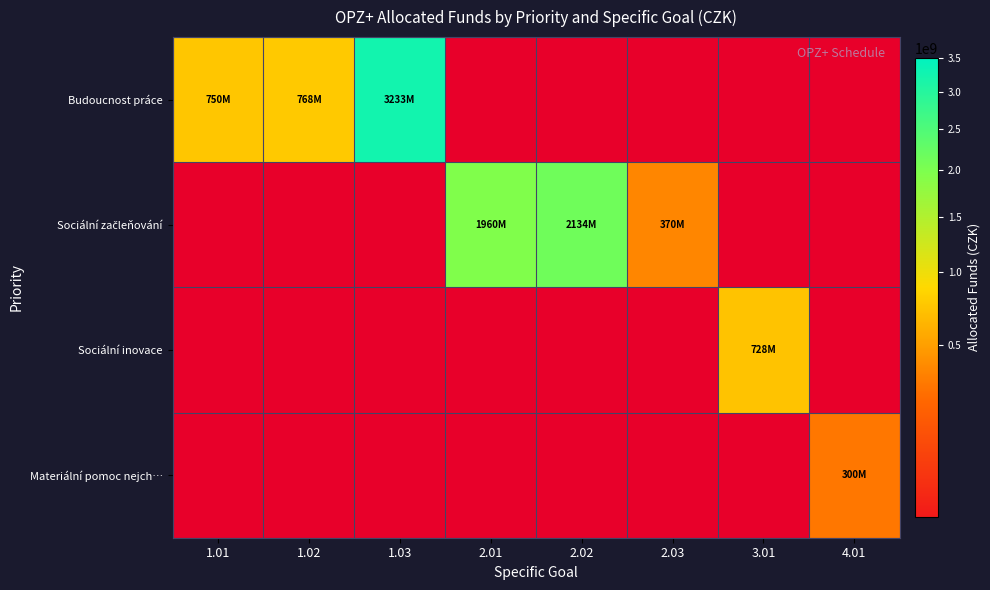

What is the greatest value displayed?

3233000000.0